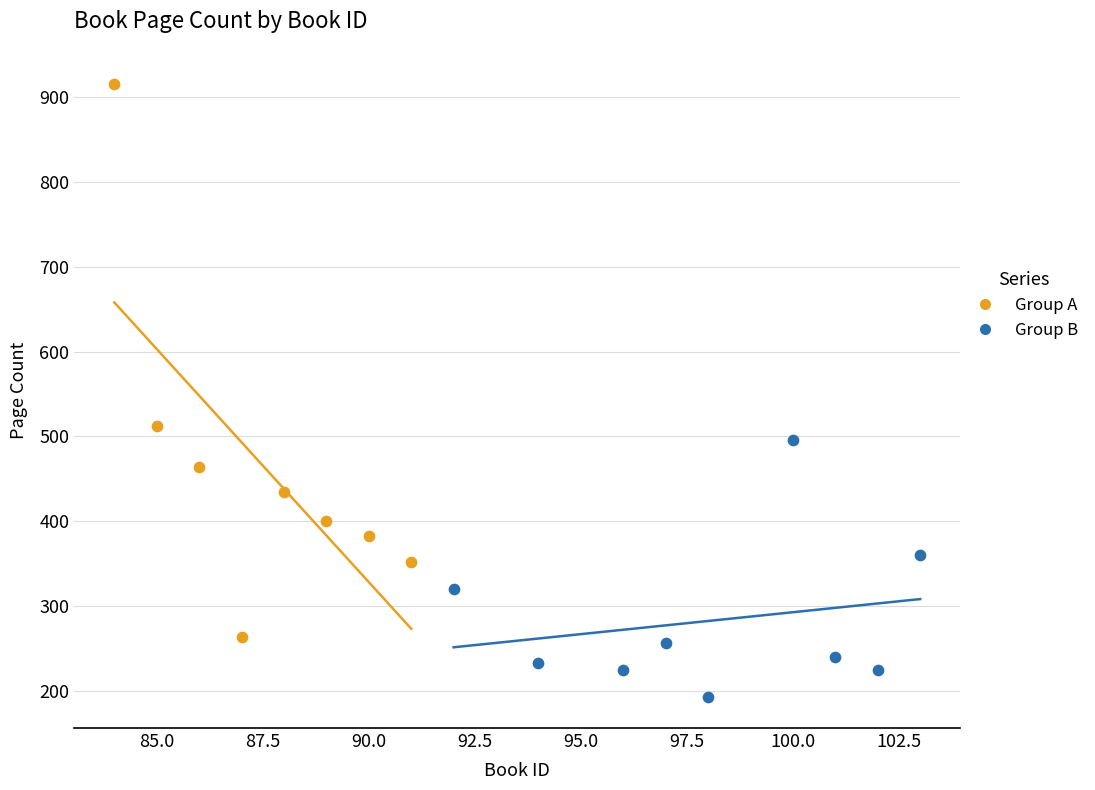

What are all the series names shown in the legend?

Group A, Group B